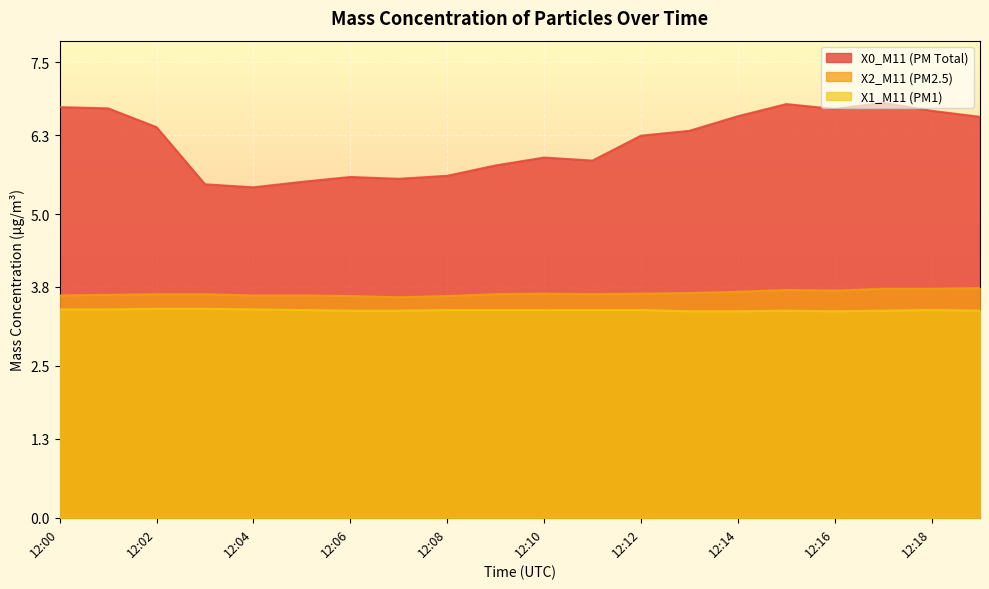

At how many categories does at least one series exceed 6?

11